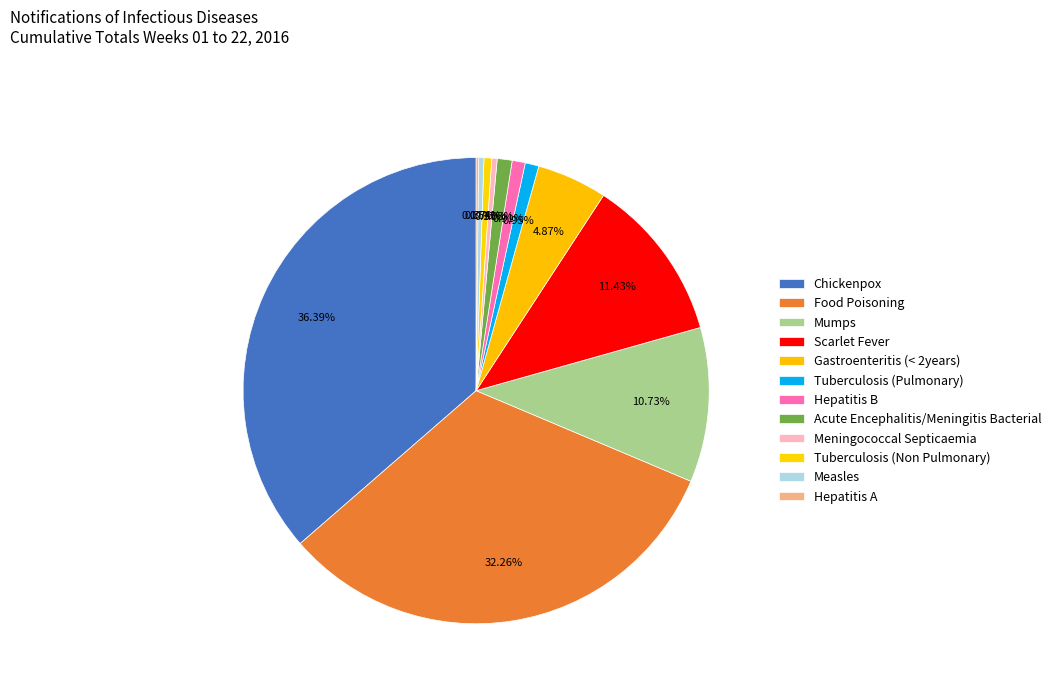

Do Hepatitis B and Mumps together represent more than half of the pie?

No